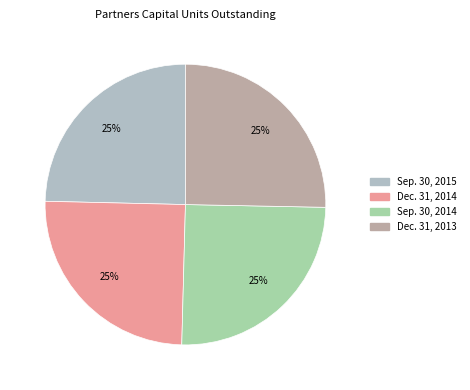

Count the number of slices in the pie.

4